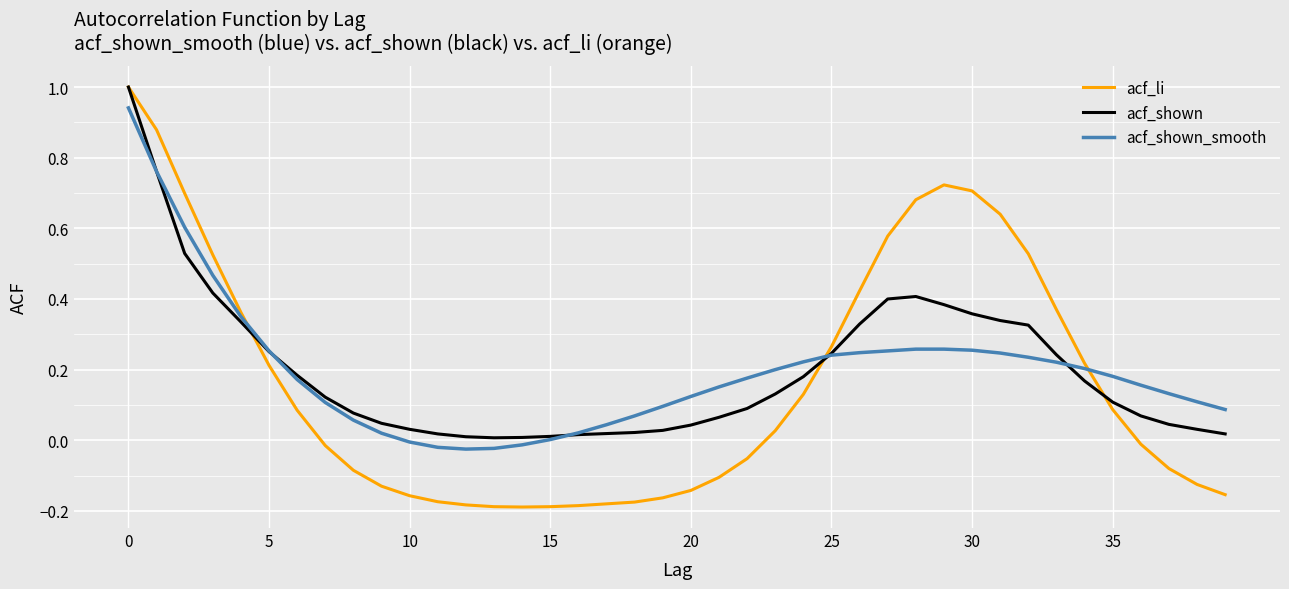

Which series has the widest spread of values?

acf_li